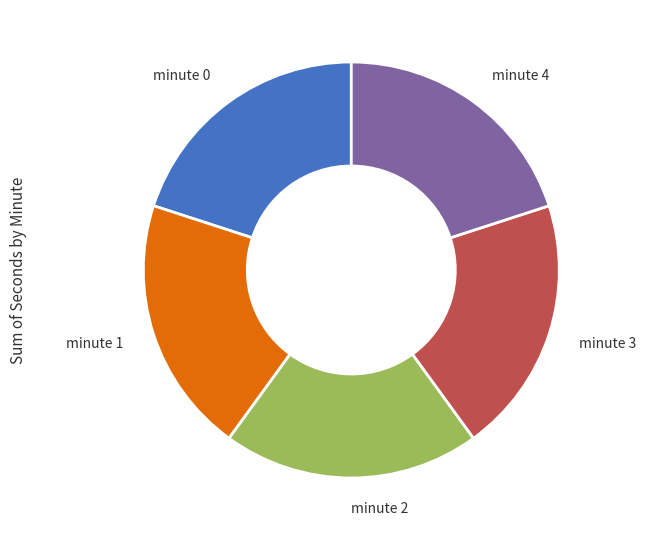

Is it true that minute 2 is 20% of the pie?

True